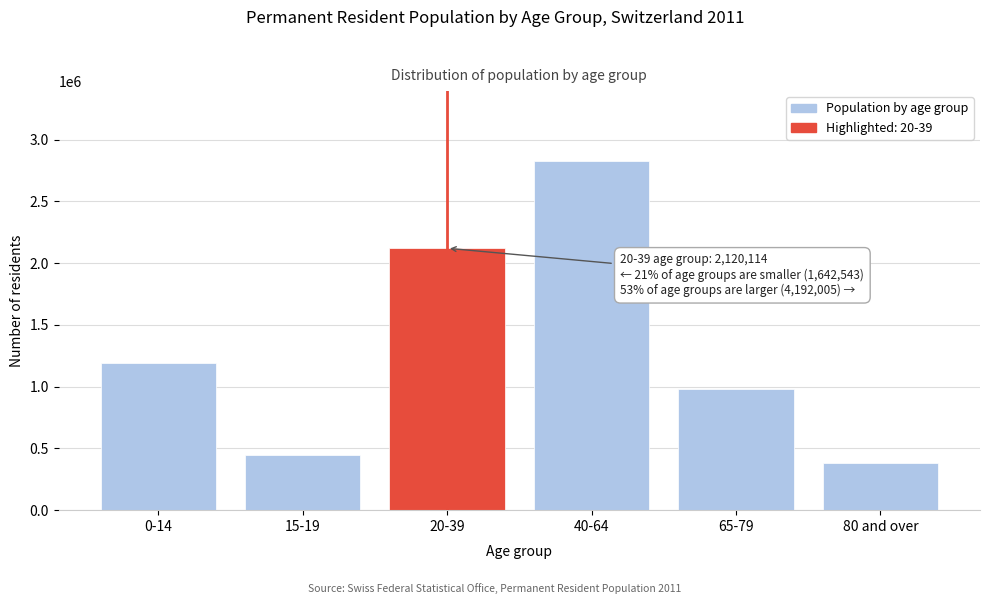

Reading left to right, list all the values displayed in this chart.

0-14=1194649	15-19=447894	20-39=2120114	40-64=2826853	65-79=982866	80 and over=382286